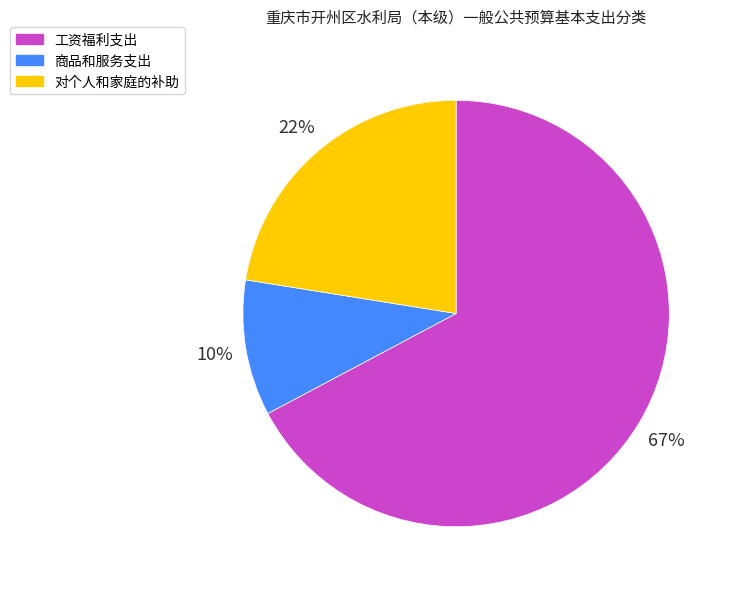

To the nearest percent, what portion does 商品和服务支出 represent?

10%